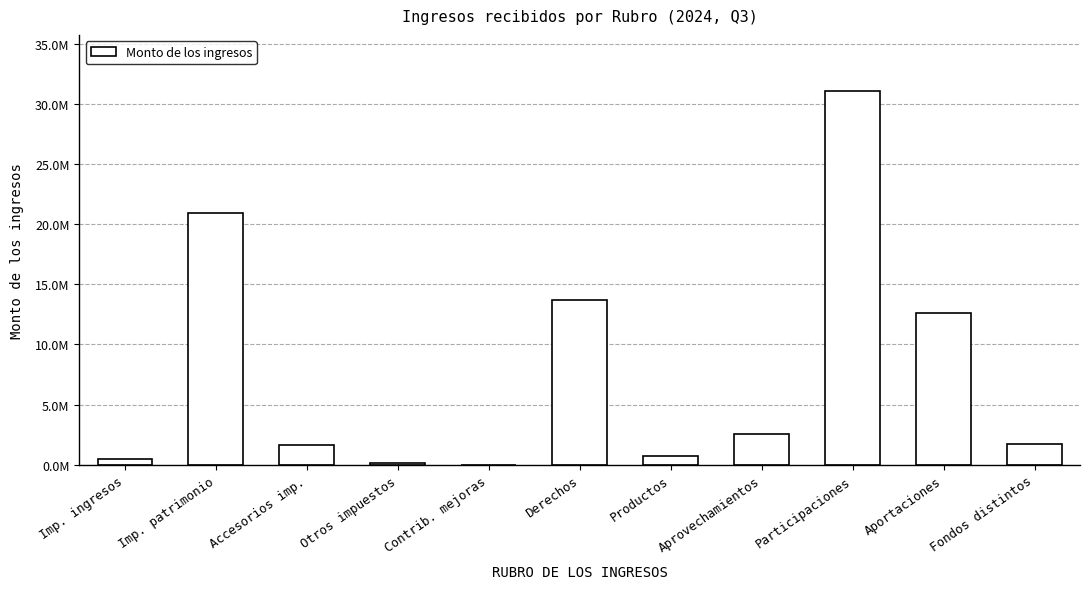

What is the average value?

7773787.1